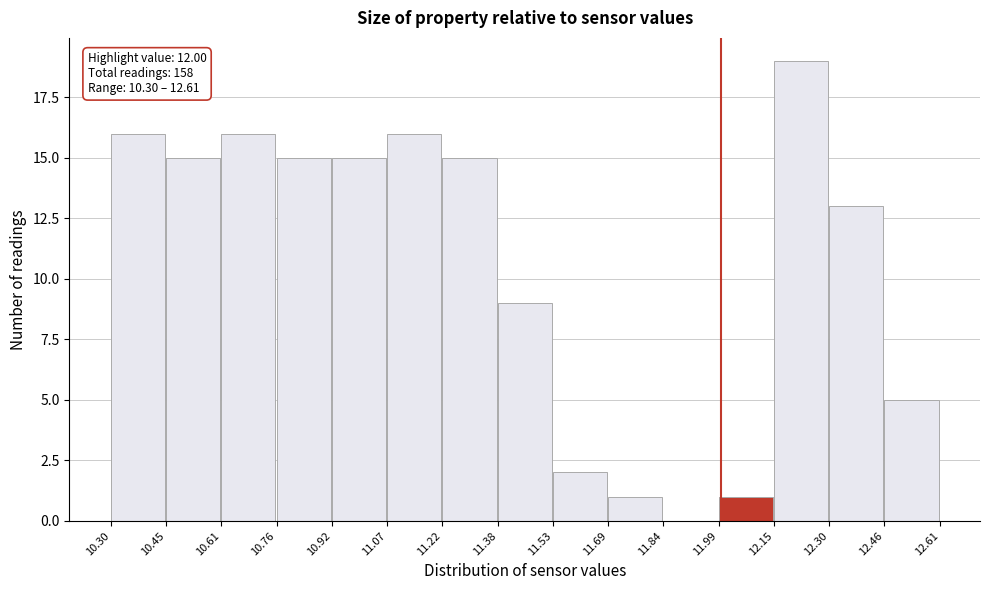

Over which range of the x-axis is the bar tallest?

12.15 to 12.30